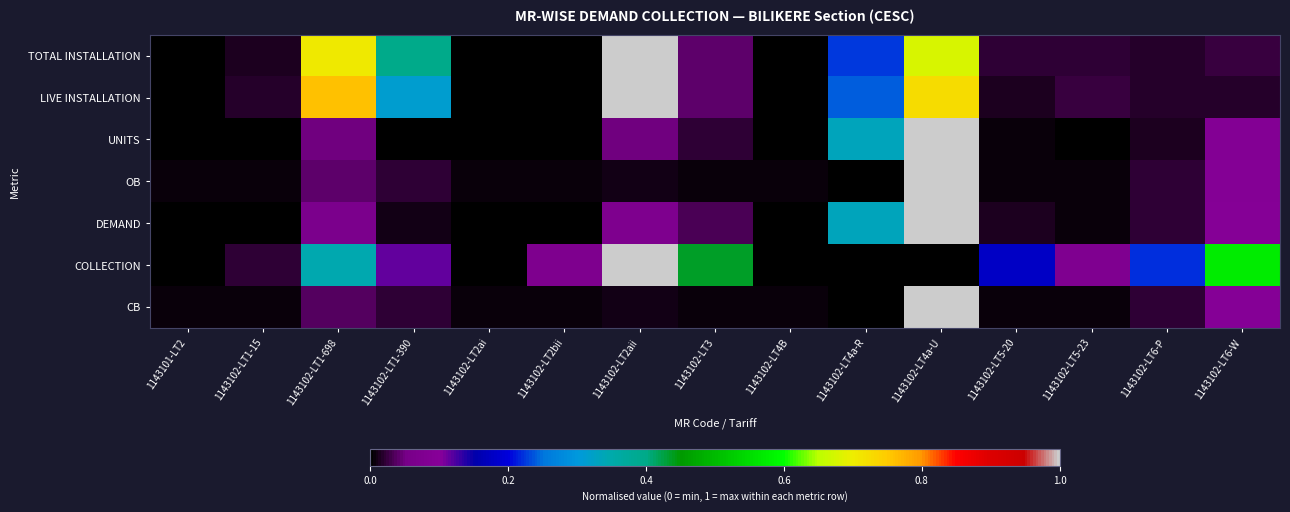

List the series in order of their peak value, highest first.

TOTAL INSTALLATION, LIVE INSTALLATION, UNITS, OB, DEMAND, COLLECTION, CB